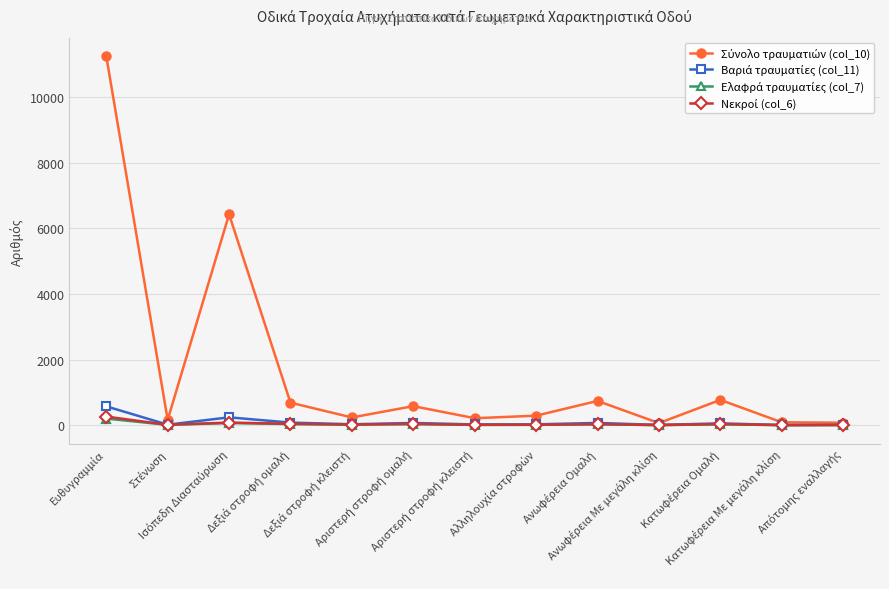

What is the greatest value displayed?

11248